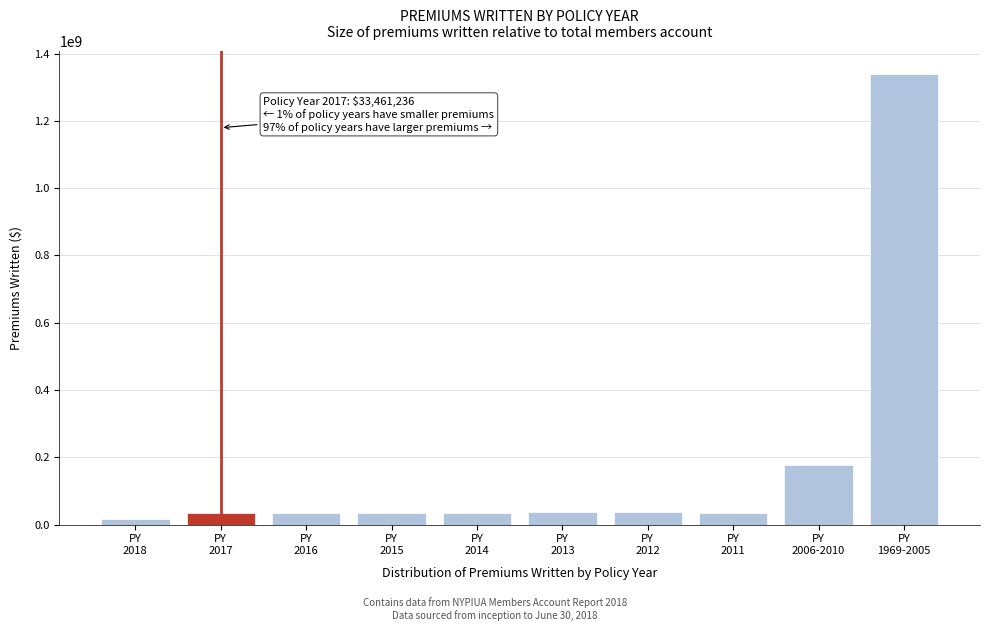

What is the difference between the maximum and minimum values?

1324611926